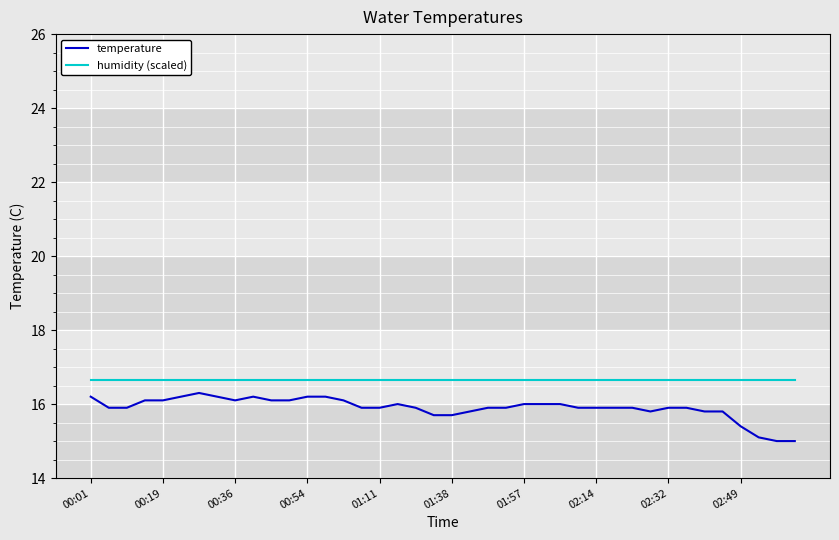

How many lines are shown in the chart?

2